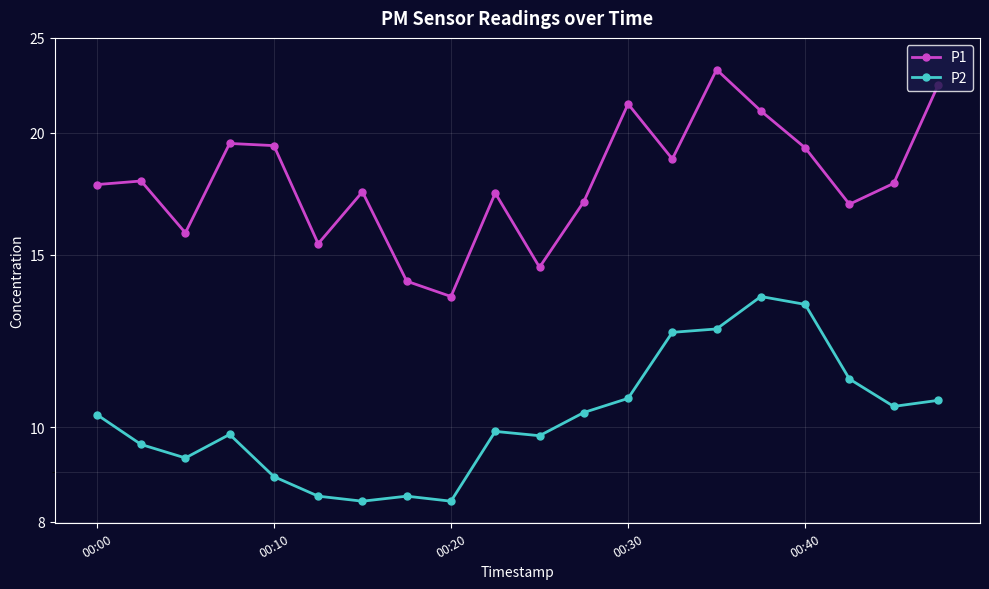

What is the value of the P2 point at the 10th from the left?

9.9